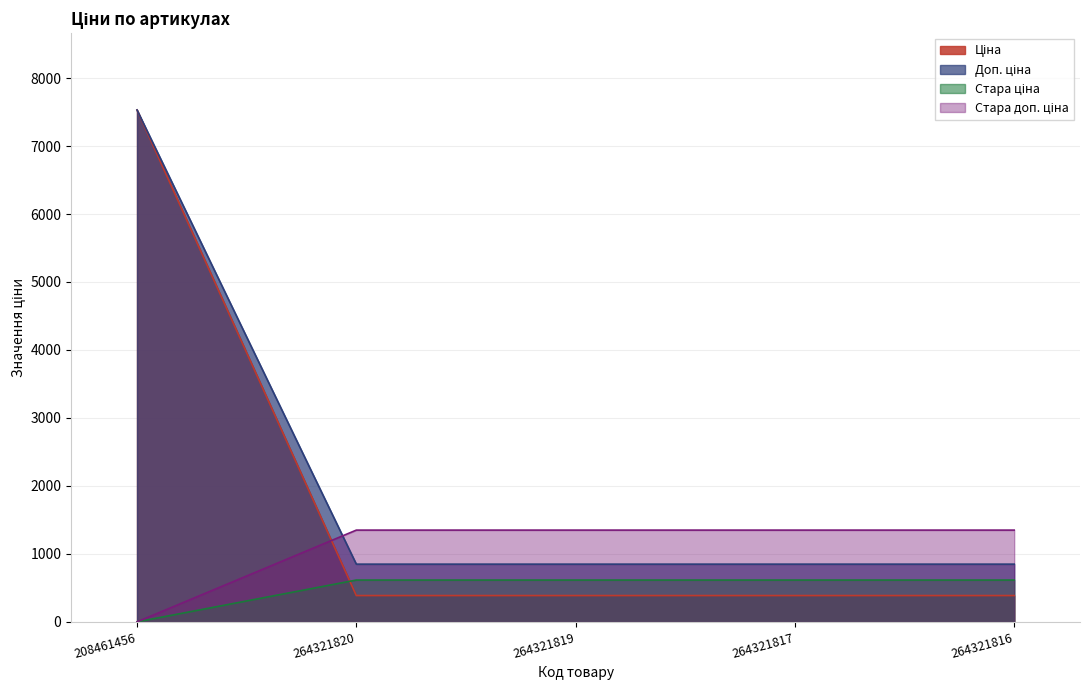

What is the spread (max minus min) of values at 264321817?

962.9